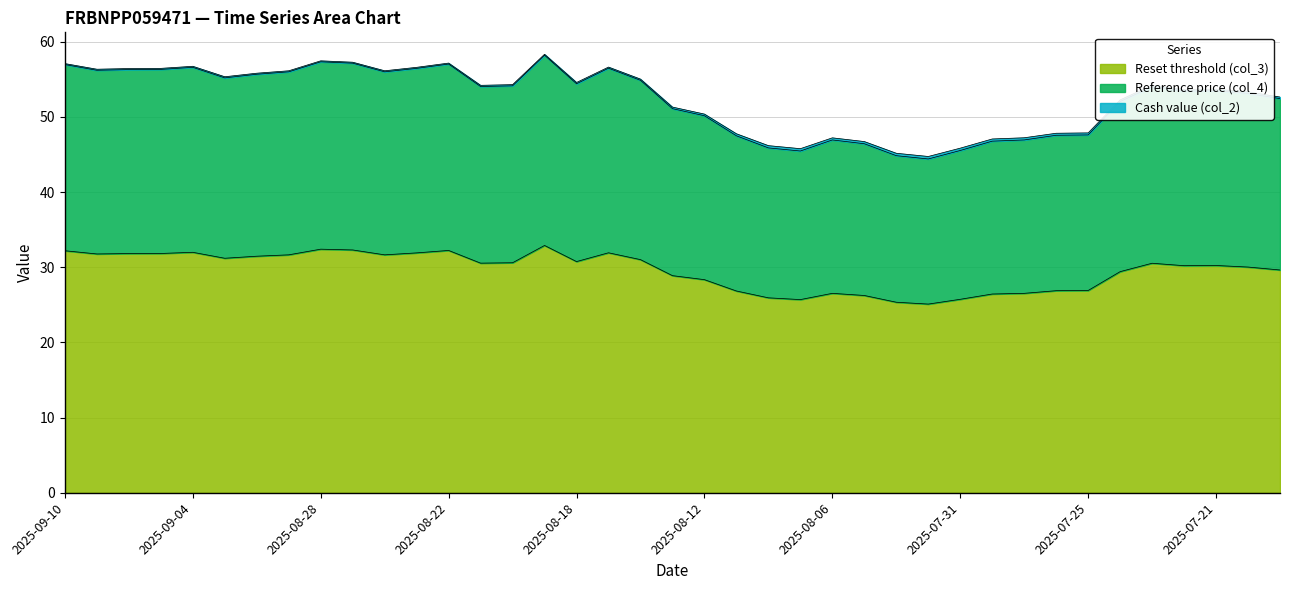

True or false: Reset threshold (col_3) and Reference price (col_4) intersect in this chart.

False